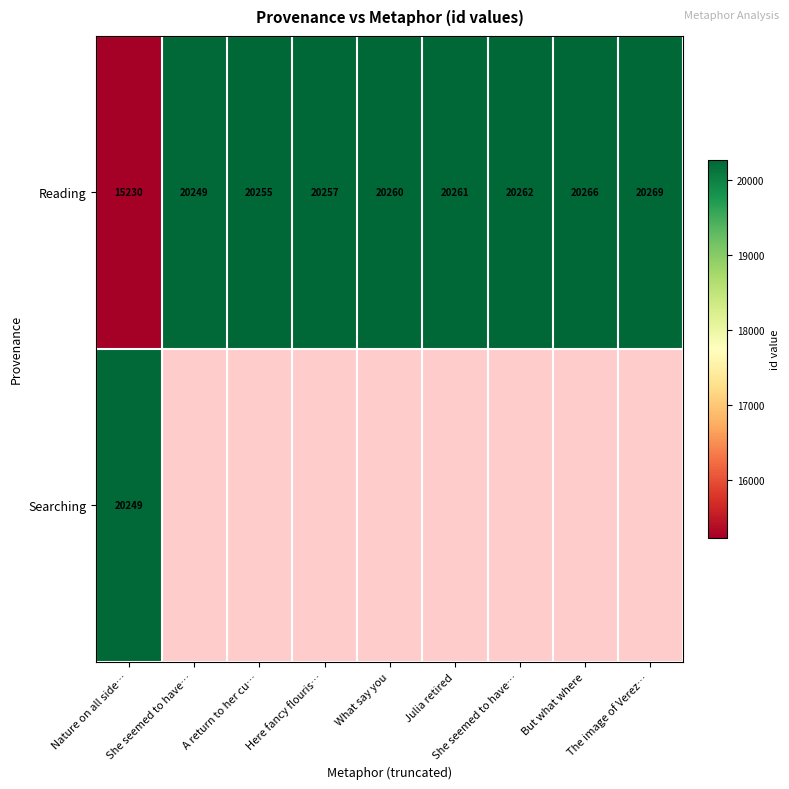

Rank the series by their maximum value, from highest to lowest.

Reading, Searching